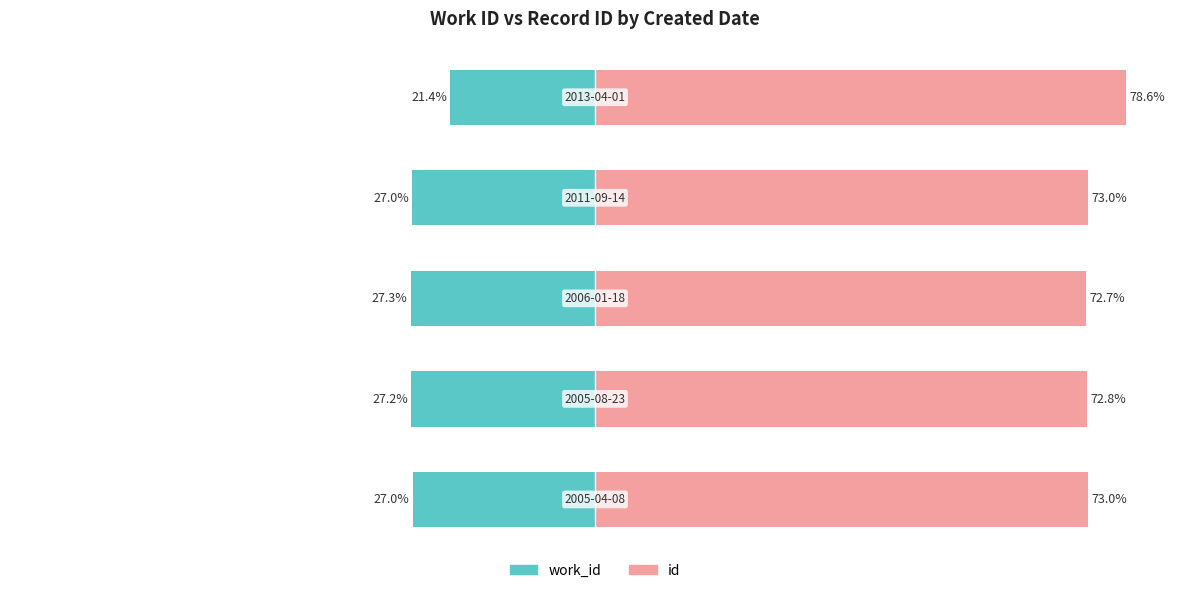

List the series in order of their peak value, highest first.

id, work_id